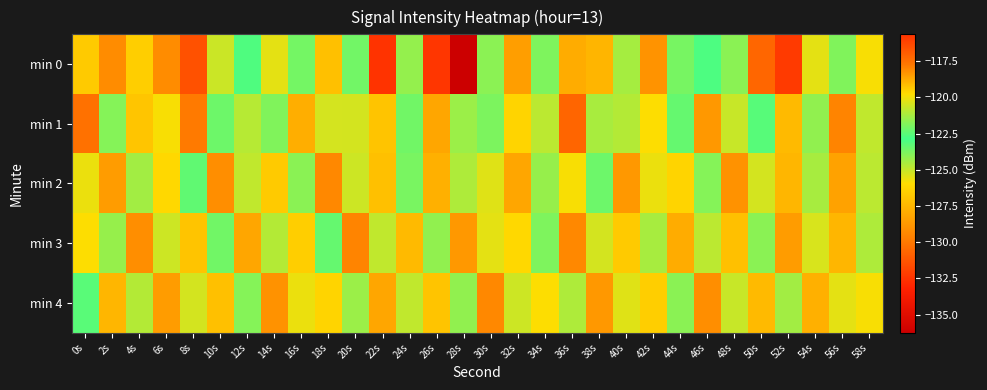

Which series has the largest total across all categories?

min 4